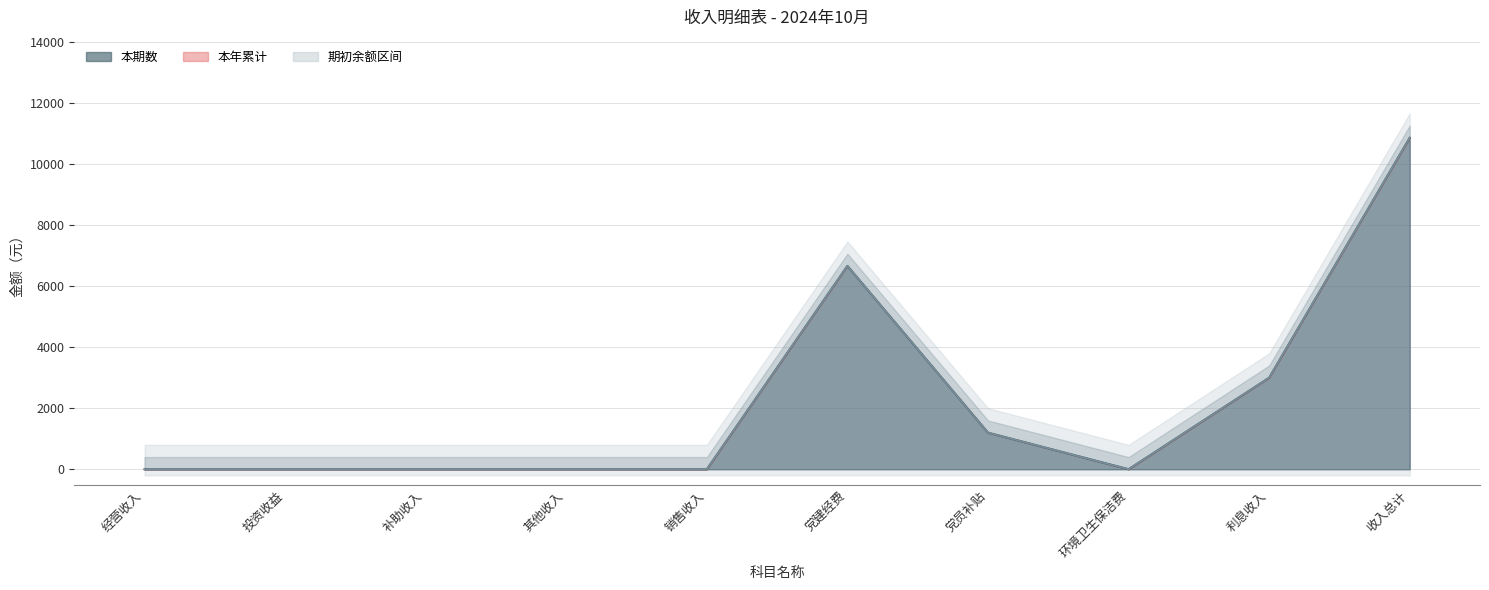

What is the label of the 8th point from the left?

环境卫生保洁费